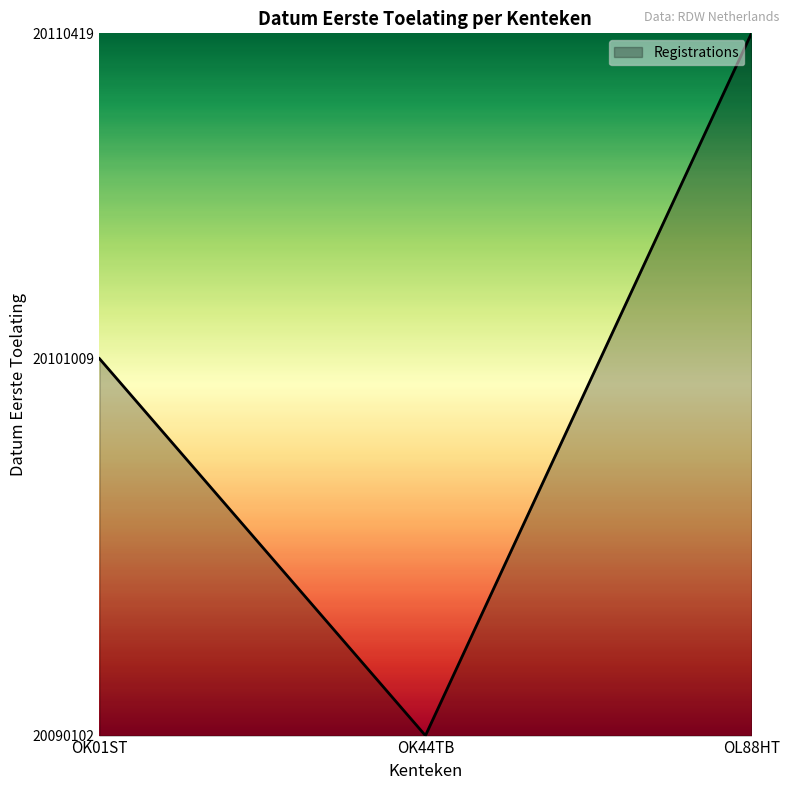

What is the value of the 3rd point from the left?

1.0